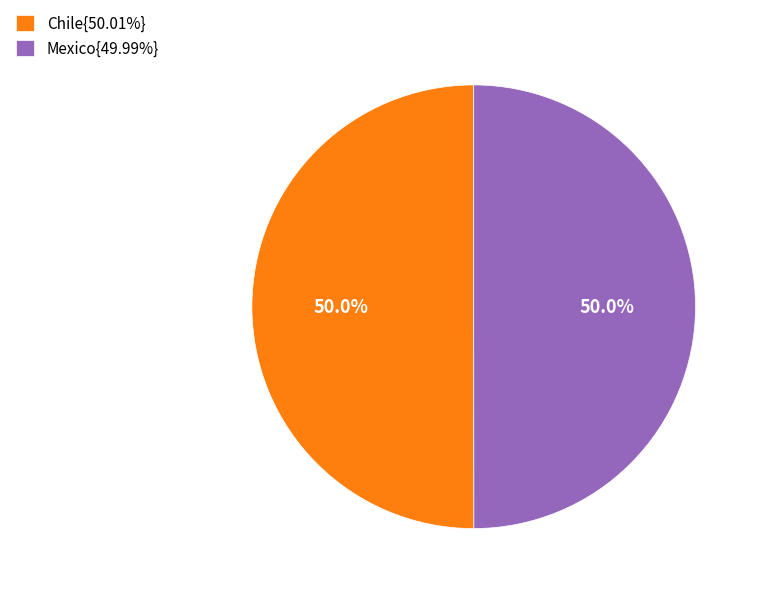

What portion of the pie excludes Mexico{49.99%}?

50.0%